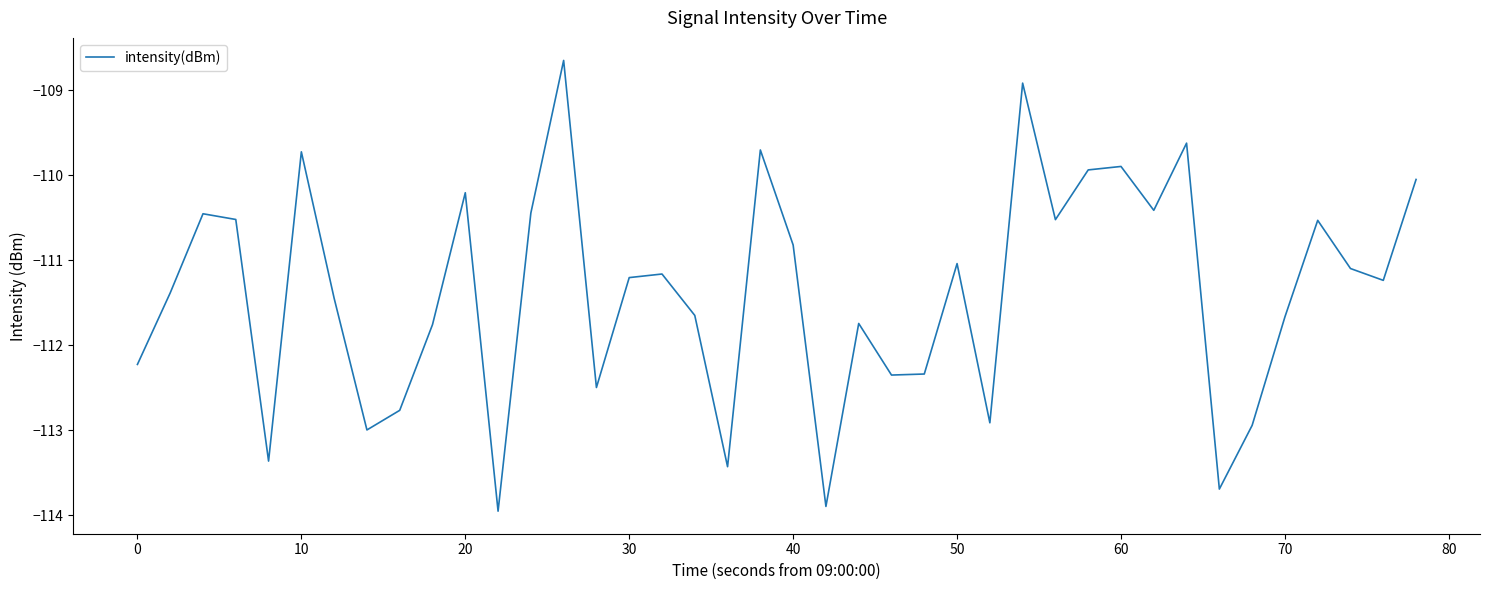

What is the difference between the maximum and second lowest values?

5.2